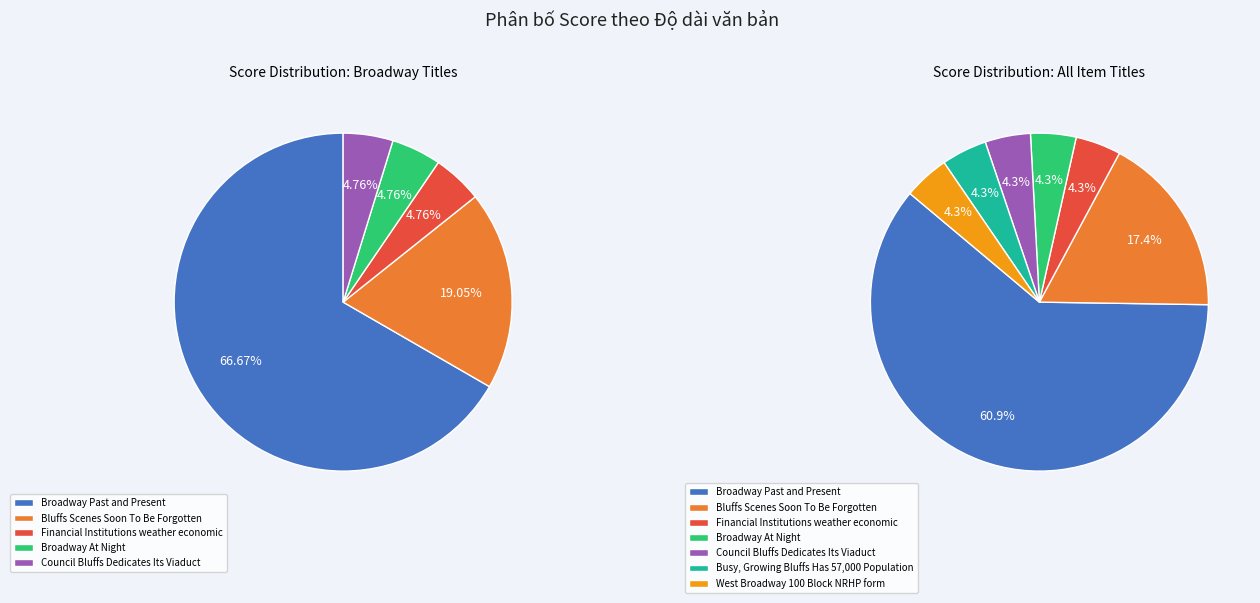

Is the sum of West Broadway 100 Block NRHP form and Council Bluffs Dedicates Its Viaduct greater than half?

No